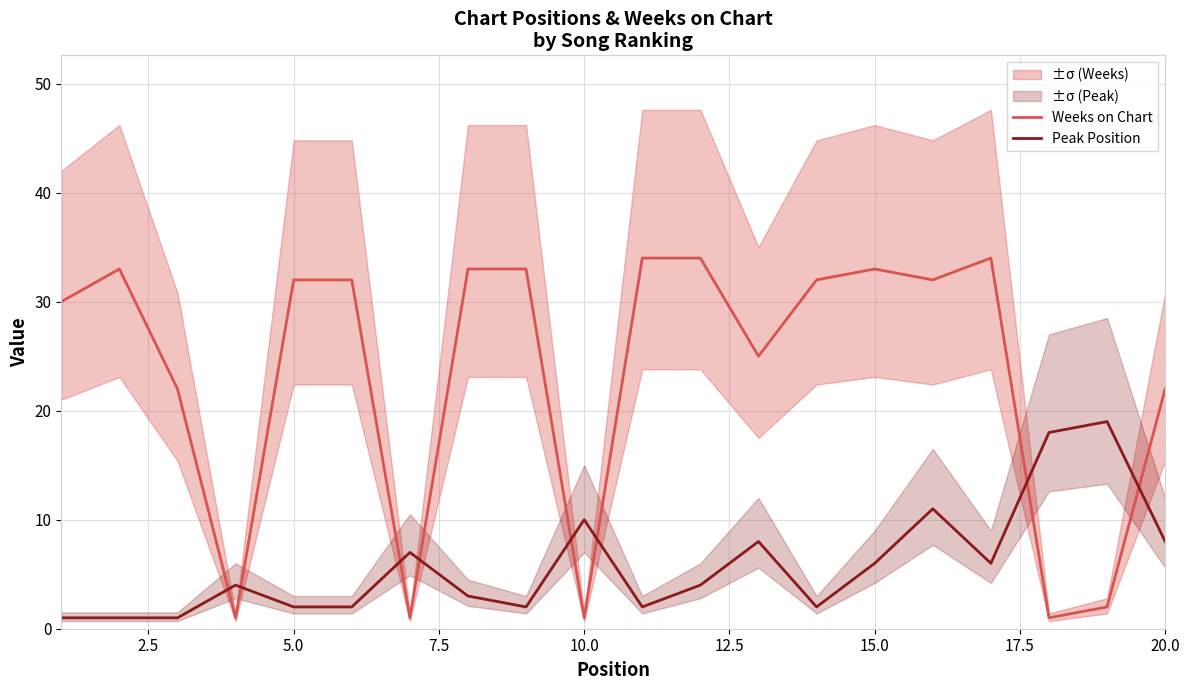

What is the maximum value for Peak Position?

19